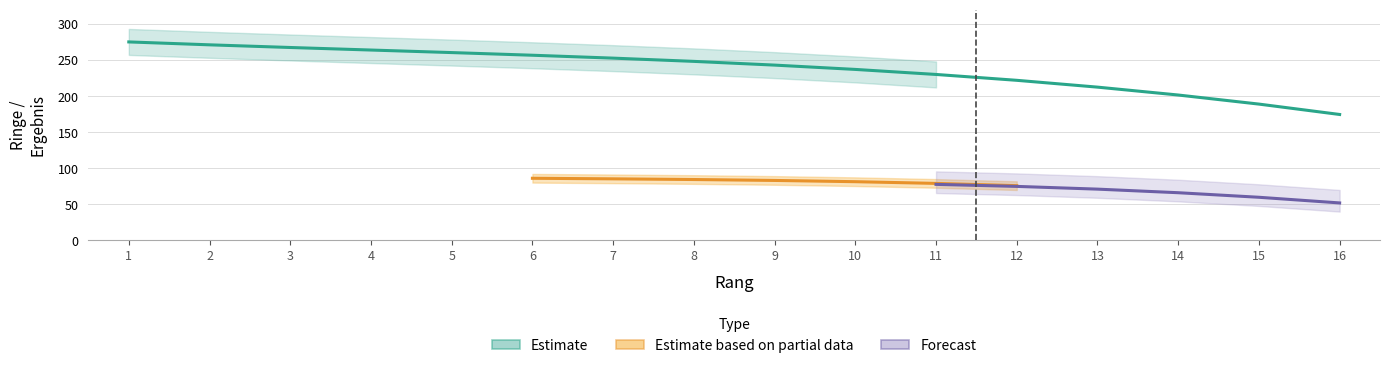

What is the value of the Runde3 point at the 8th from the left?

83